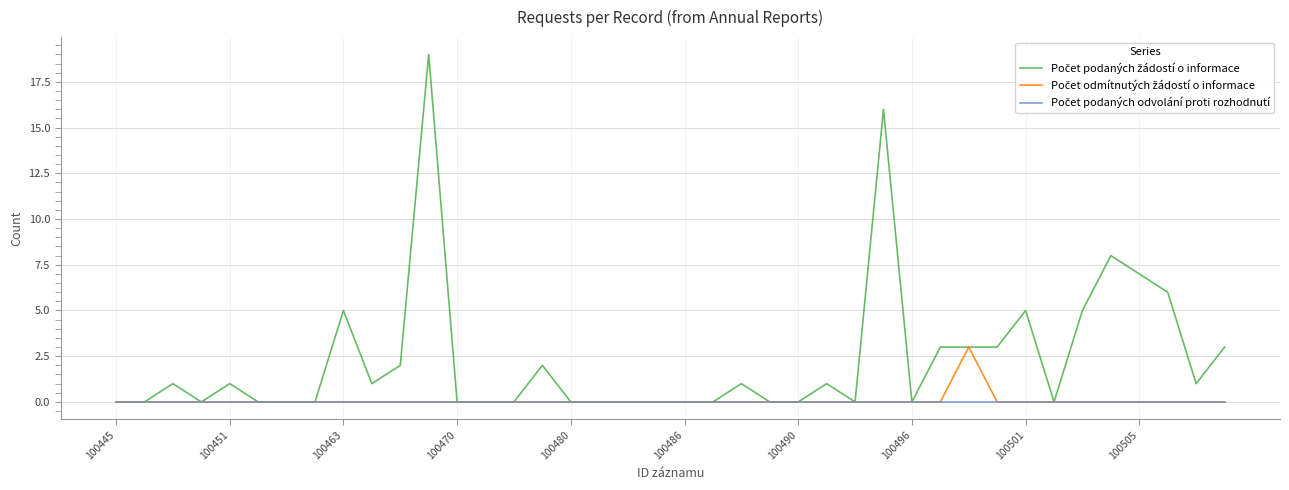

Where is the first local maximum for Počet odmítnutých žádostí o informace?

30